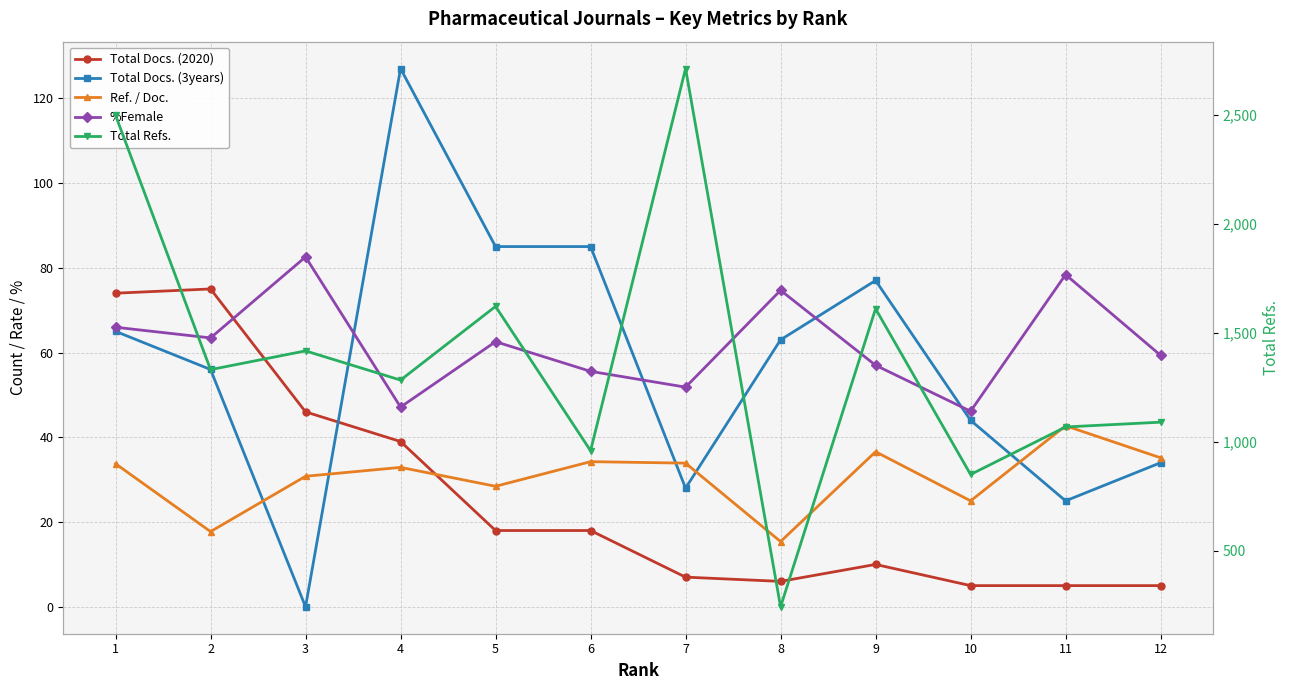

What are all the series names shown in the legend?

Total Docs. (2020), Total Docs. (3years), Ref. / Doc., %Female, Total Refs.